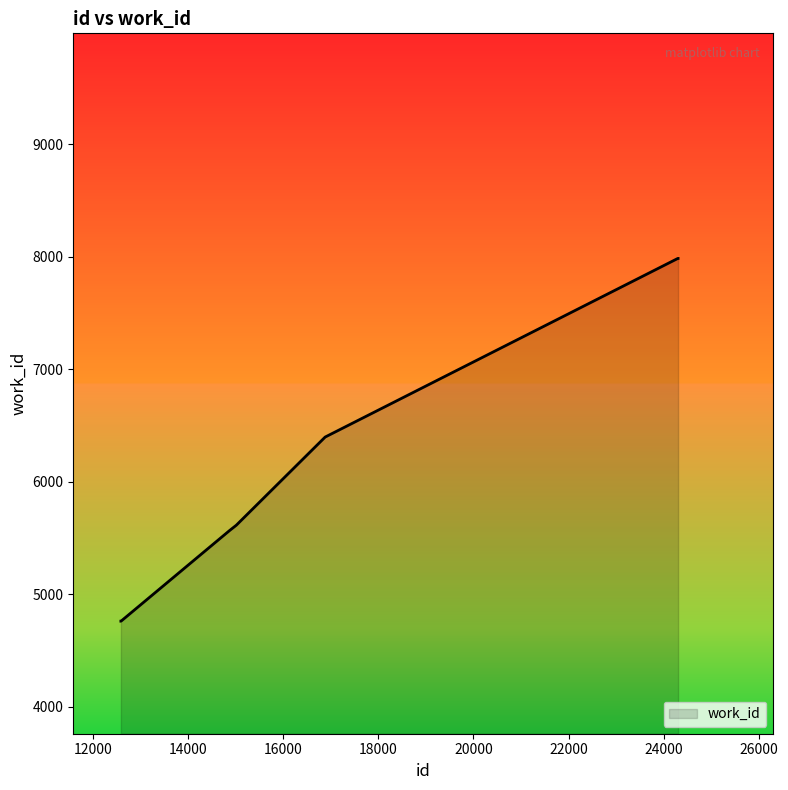

What is the sum of all values?

51049